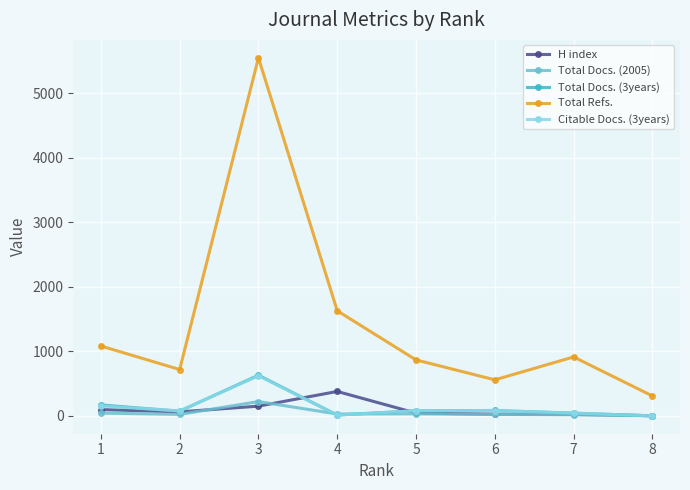

Where is the first local minimum for Total Docs. (3years)?

2